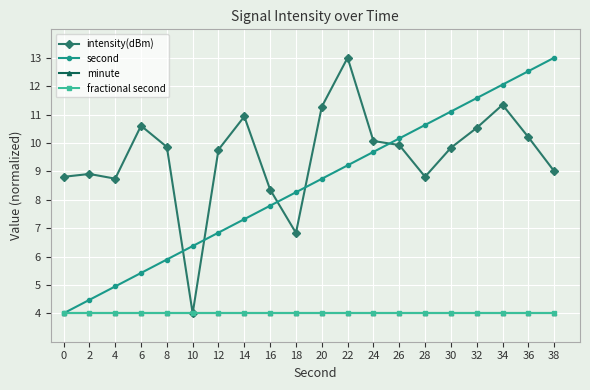

At how many categories does at least one series exceed 4?

20